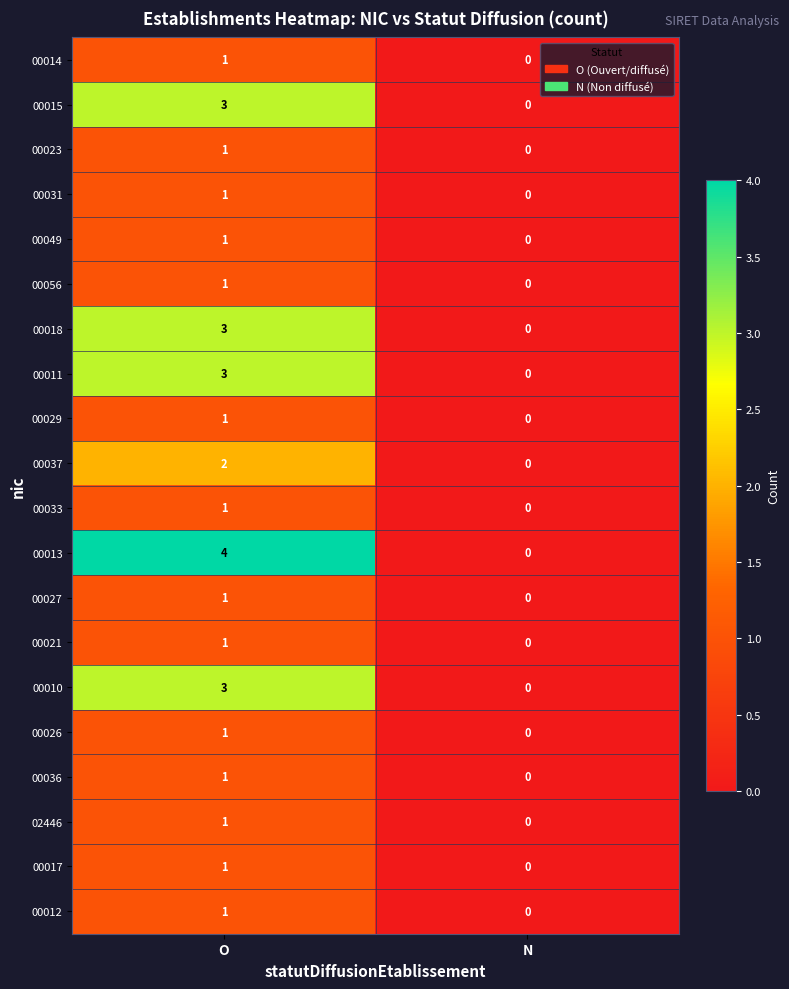

True or false: 00013 has a value of 3 at O.

False